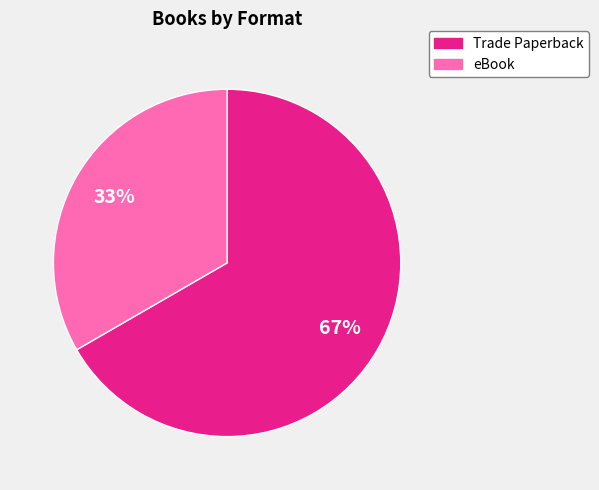

What is the majority slice?

Trade Paperback